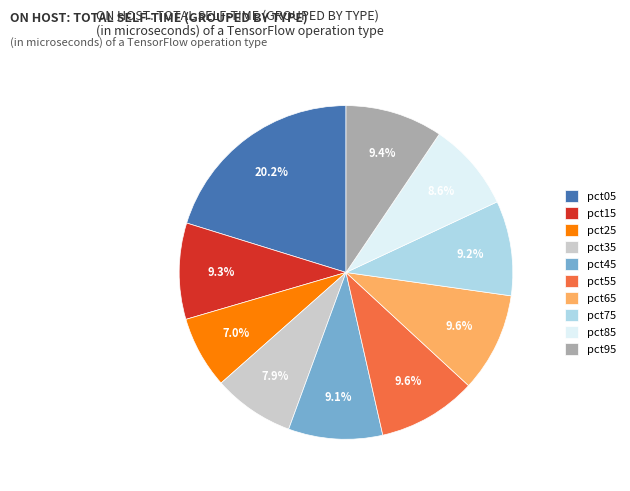

The pct15 slice represents 9% of the pie. True or false?

True